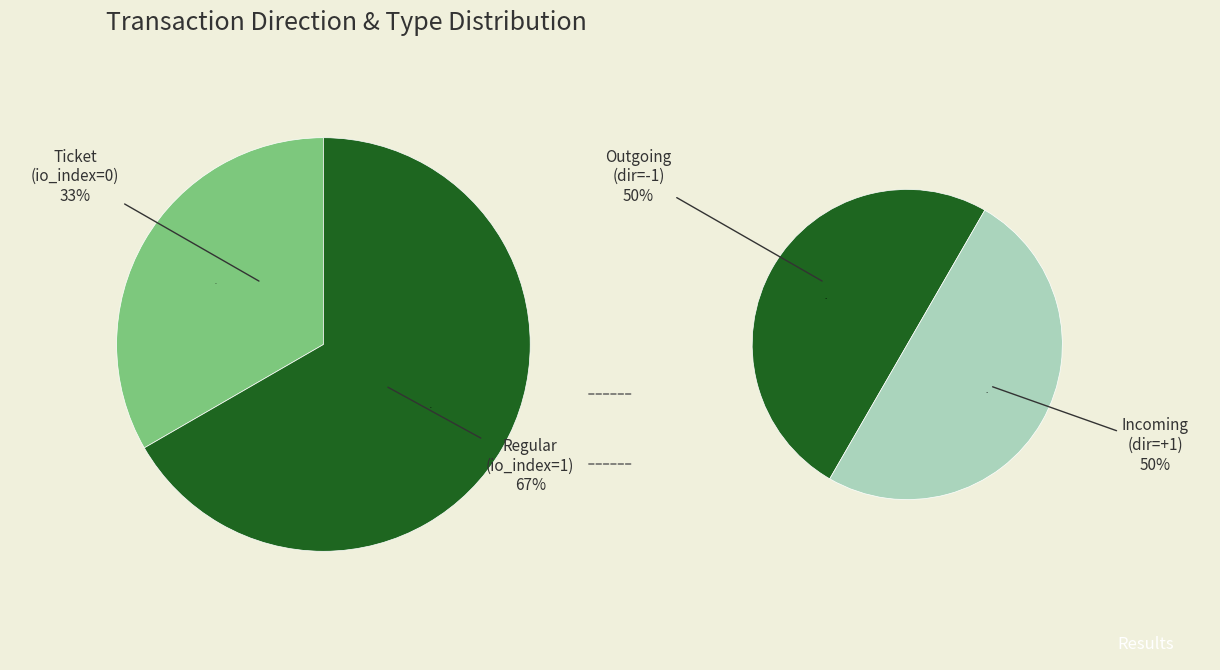

What is the change in value from Ticket to Regular?

+1